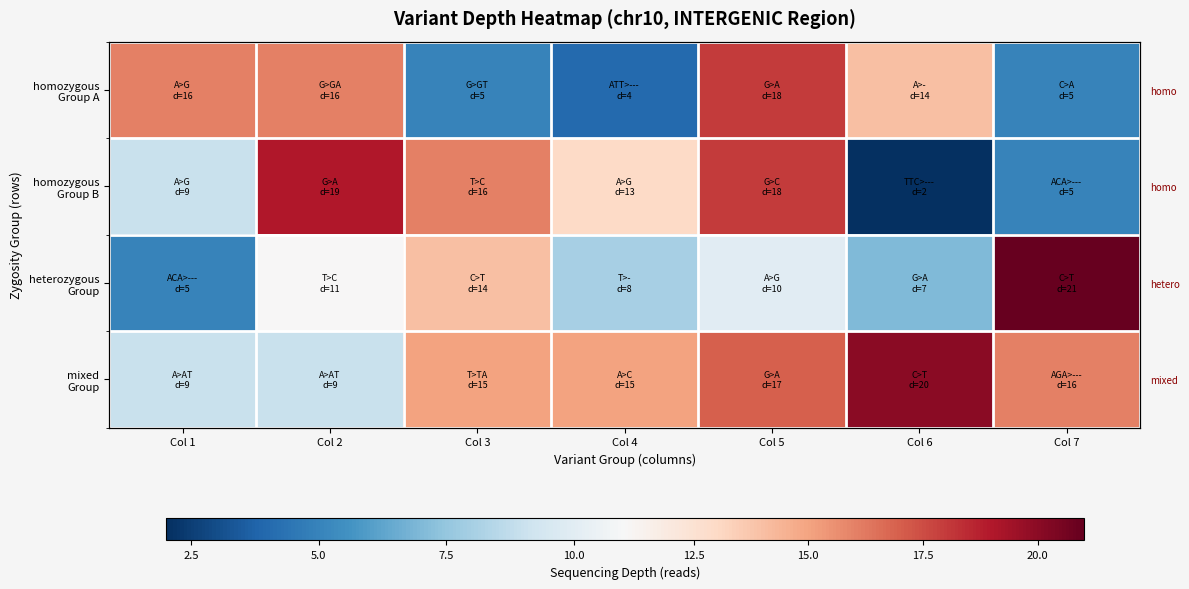

What is the highest value of the mixed Group series?

20